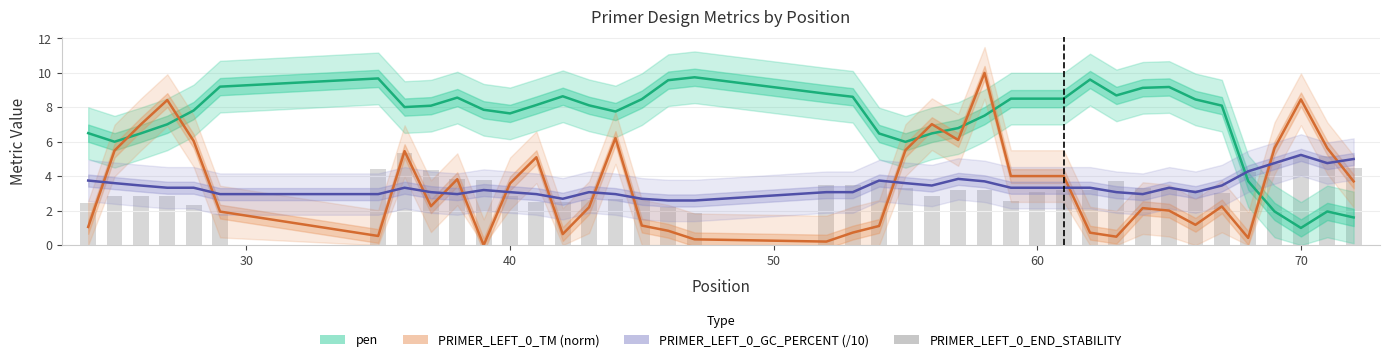

Is it true that PRIMER_LEFT_0_GC_PERCENT (/10) equals 3.3 at 60?

True